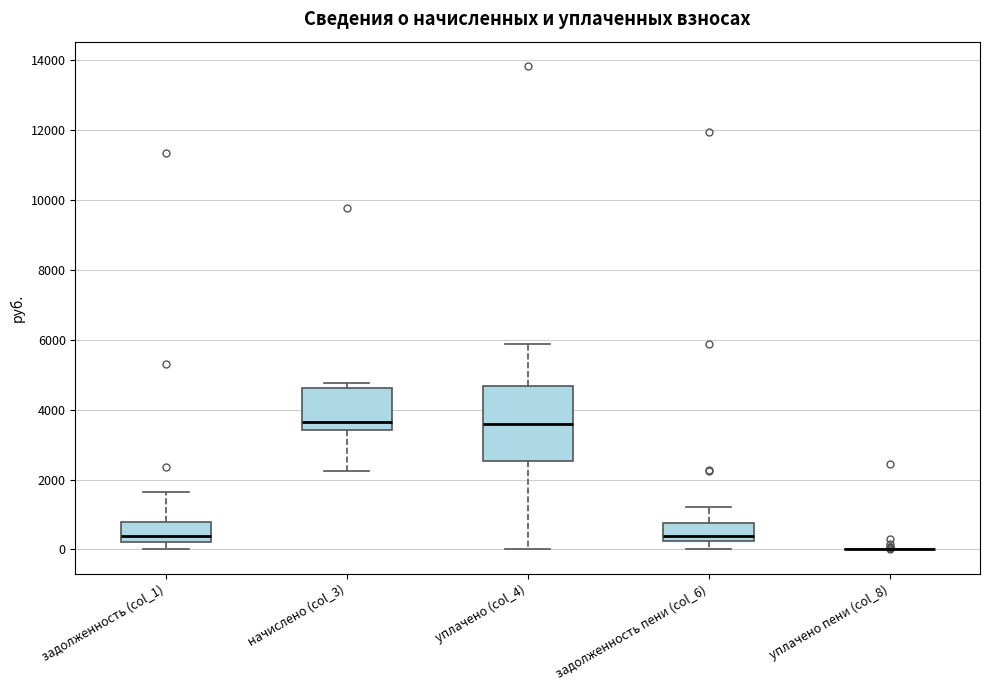

Reading left to right, read every box against the y-axis: the position of its median line, the range the box covers, and the ends of its whiskers. The values are not printed on the chart, so give them approximately, as read against the axis.

задолженность (col_1): median 400, box 200 to 800, whiskers 0 to 1600
начислено (col_3): median 3600, box 3400 to 4600, whiskers 2200 to 4800
уплачено (col_4): median 3600, box 2600 to 4600, whiskers 0 to 5800
задолженность пени (col_6): median 400, box 200 to 800, whiskers 0 to 1200
уплачено пени (col_8): box collapsed to a line at 0, whiskers 0 to 0